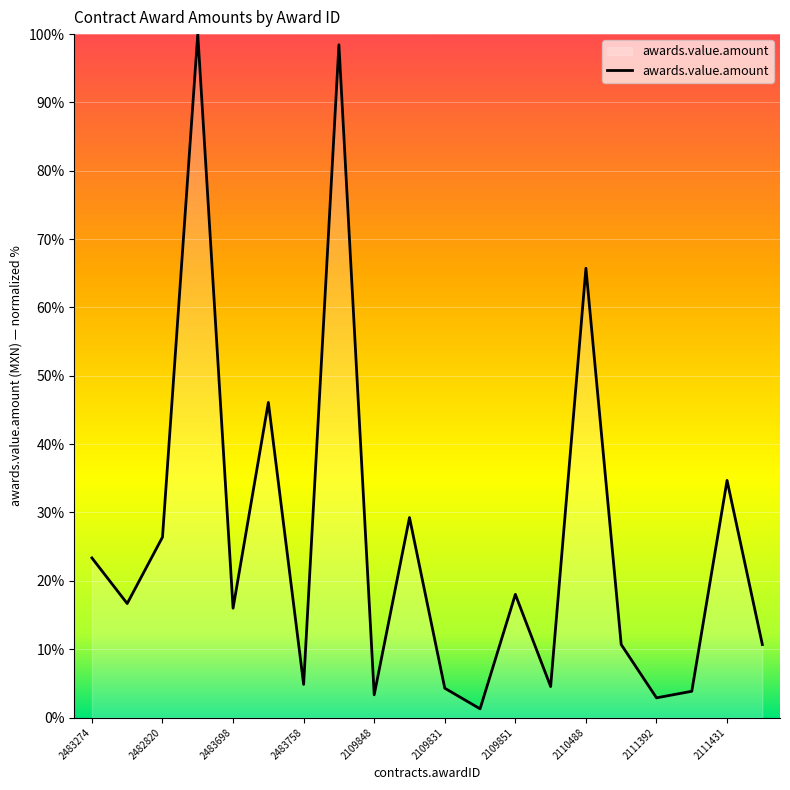

How many interior local peaks (higher than both neighbors) does the data have?

7